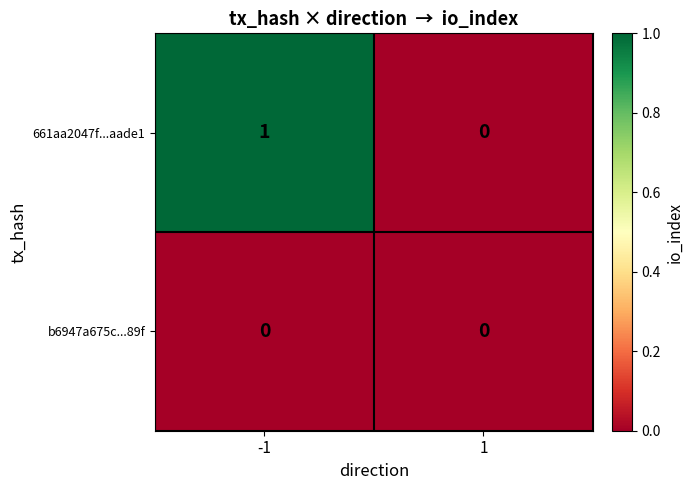

Which series has the largest range (max minus min)?

661aa2047f...aade1